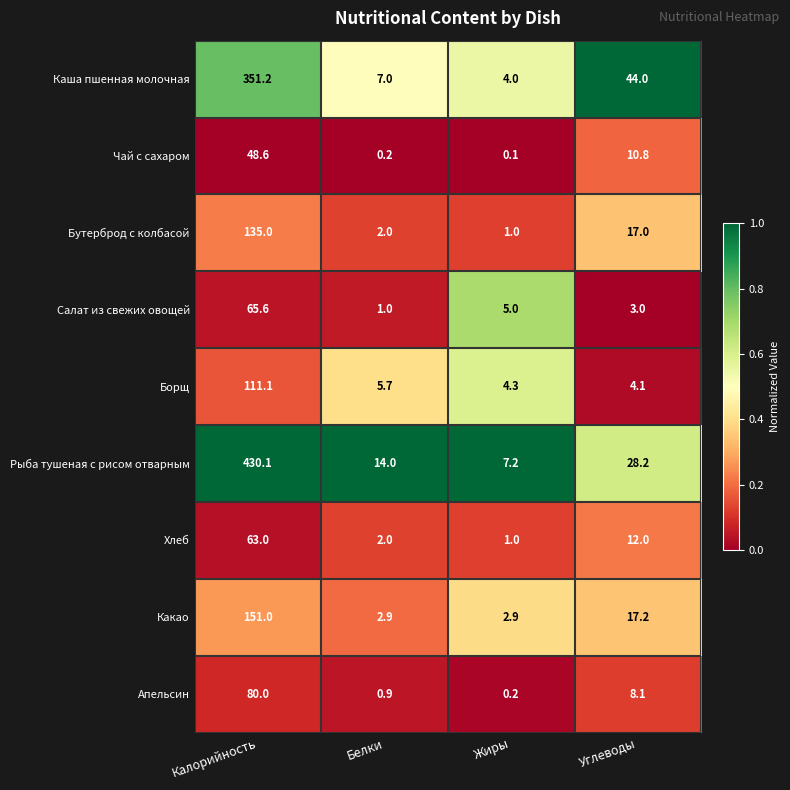

Is it true that Апельсин equals 80.0 at Калорийность?

True